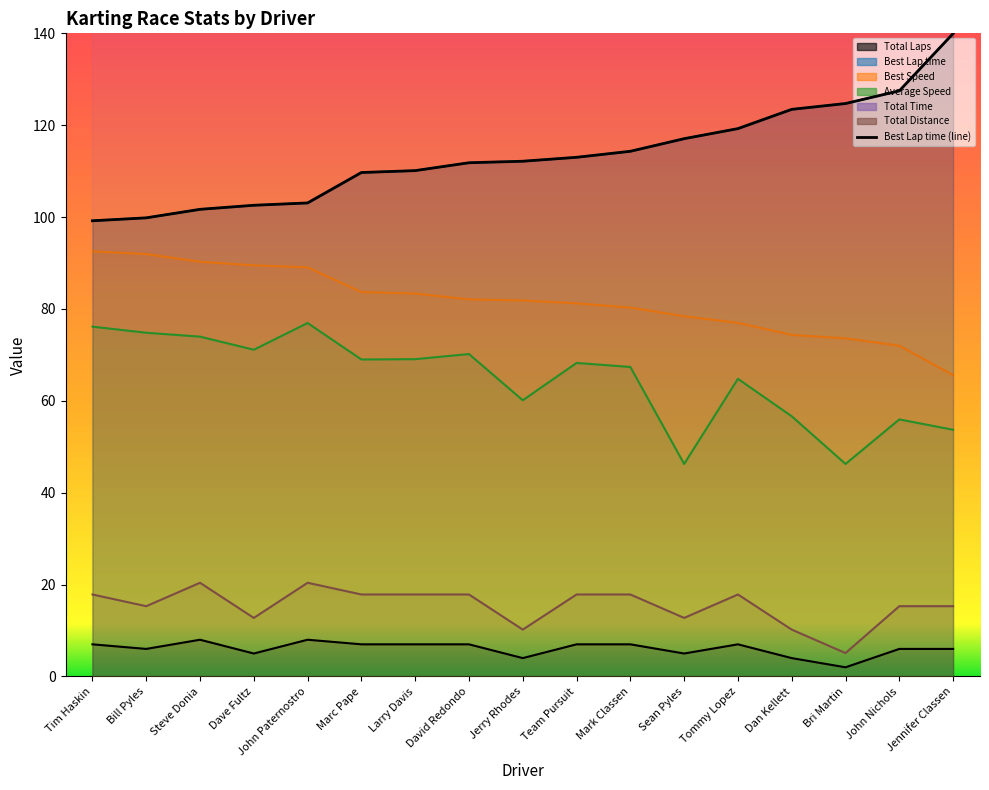

Between Bill Pyles and John Paternostro, which is larger?

John Paternostro